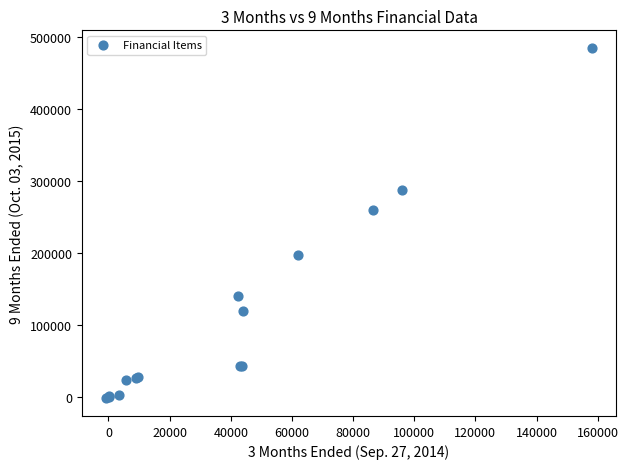

What Y value in the scatter plot is closest to 241297?

259794